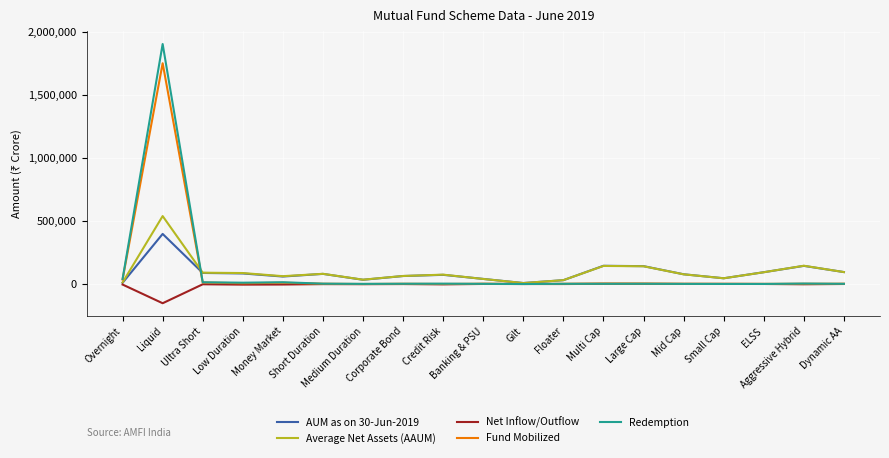

Does the chart have visible grid lines?

Yes